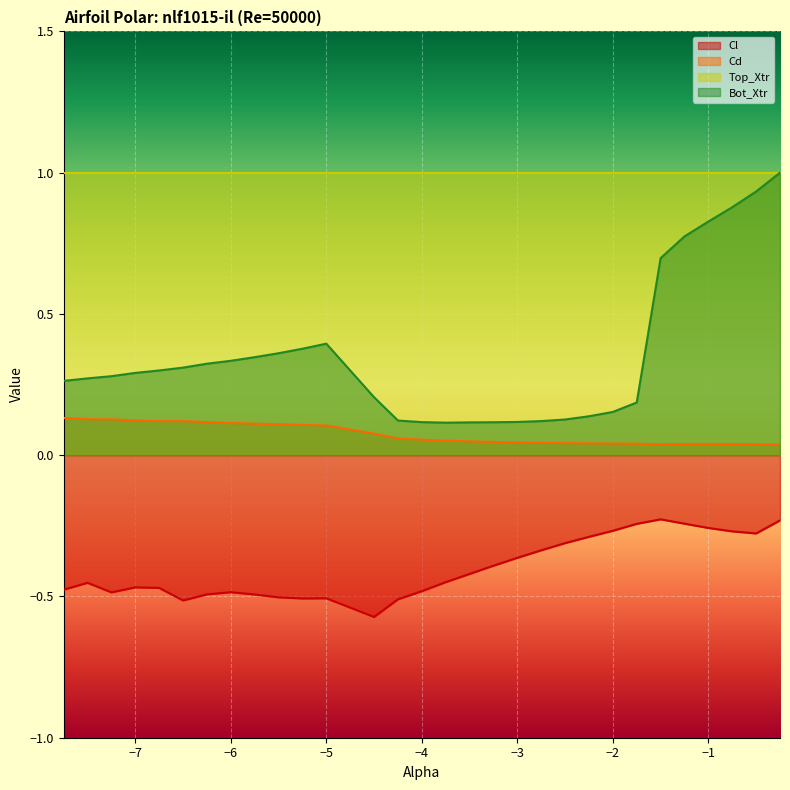

Reading right to left, extract all data points from this chart.

Cl: -0.2	-0.3	-0.3	-0.3	-0.2	-0.2	-0.2	-0.3	-0.3	-0.3	-0.3	-0.4	-0.4	-0.4	-0.4	-0.5	-0.5	-0.6	-0.5	-0.5	-0.5	-0.5	-0.5	-0.5	-0.5	-0.5	-0.5	-0.5	-0.5	-0.5
Cd: 0.0	0.0	0.0	0.0	0.0	0.0	0.0	0.0	0.0	0.0	0.0	0.0	0.0	0.0	0.1	0.1	0.1	0.1	0.1	0.1	0.1	0.1	0.1	0.1	0.1	0.1	0.1	0.1	0.1	0.1
Bot_Xtr: 1.0	0.9	0.9	0.8	0.8	0.7	0.2	0.2	0.1	0.1	0.1	0.1	0.1	0.1	0.1	0.1	0.1	0.2	0.4	0.4	0.4	0.3	0.3	0.3	0.3	0.3	0.3	0.3	0.3	0.3